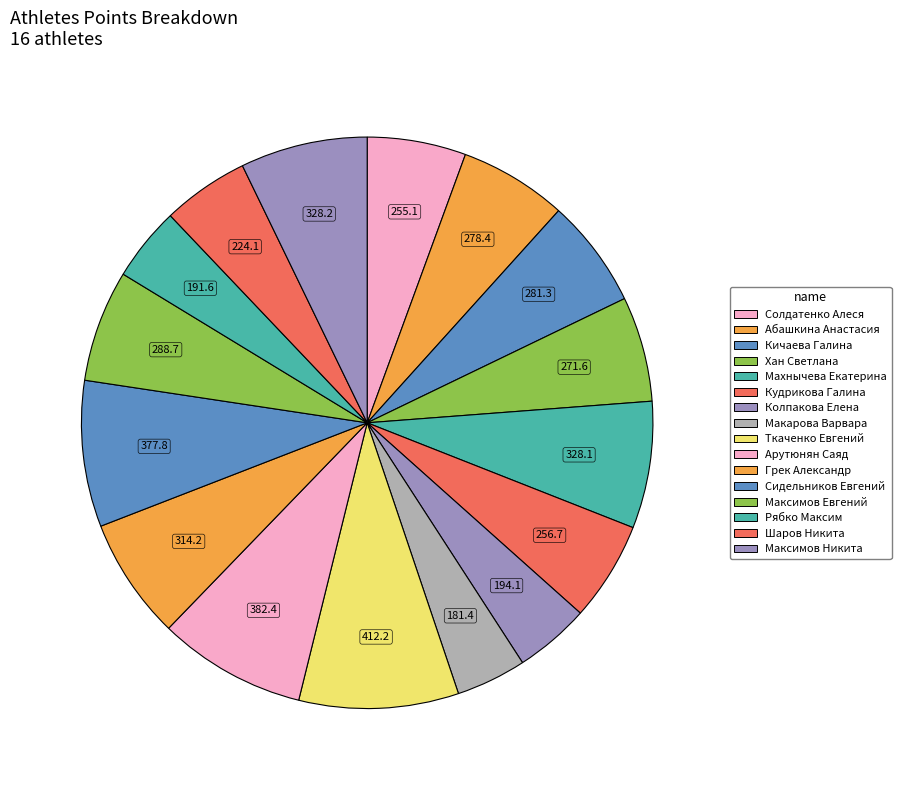

How many segments does this pie chart have?

16